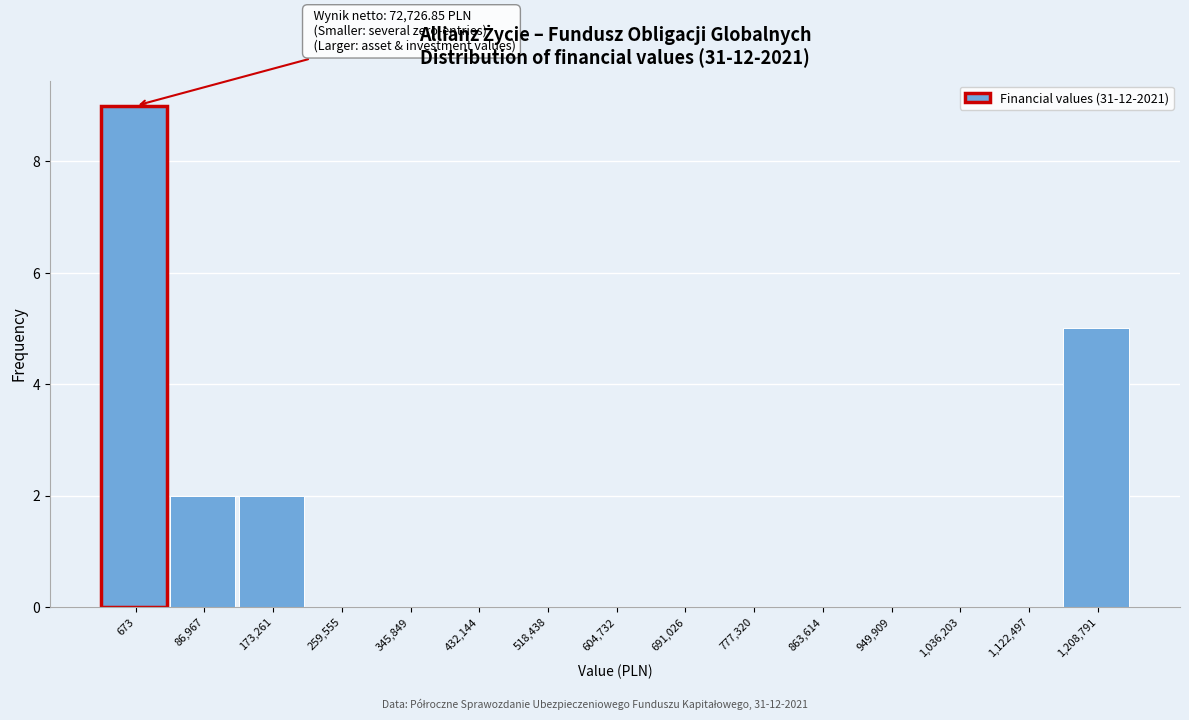

Reading right to left, list all the values displayed in this chart.

1,208,791=5	1,122,497=0	1,036,203=0	949,909=0	863,614=0	777,320=0	691,026=0	604,732=0	518,438=0	432,144=0	345,849=0	259,555=0	173,261=2	86,967=2	673=9